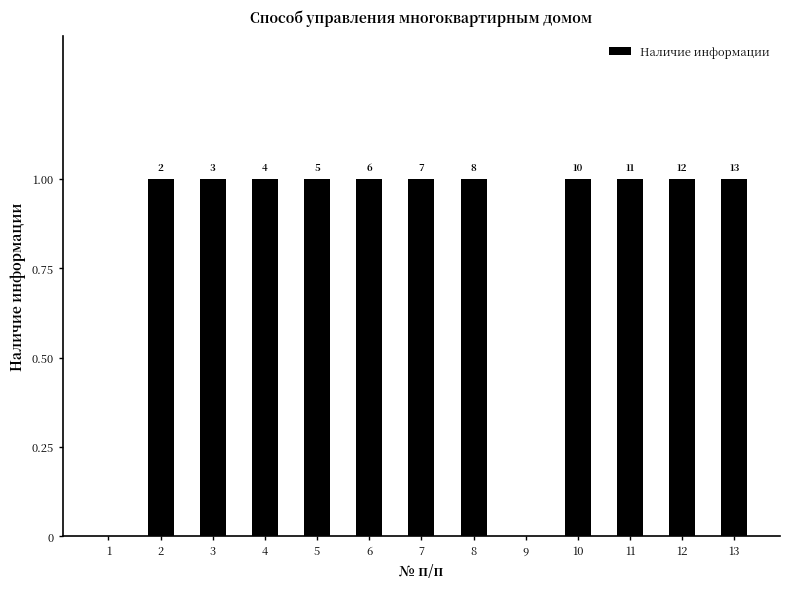

Reading right to left, what are all the values shown in this chart?

13=1	12=1	11=1	10=1	9=0	8=1	7=1	6=1	5=1	4=1	3=1	2=1	1=0